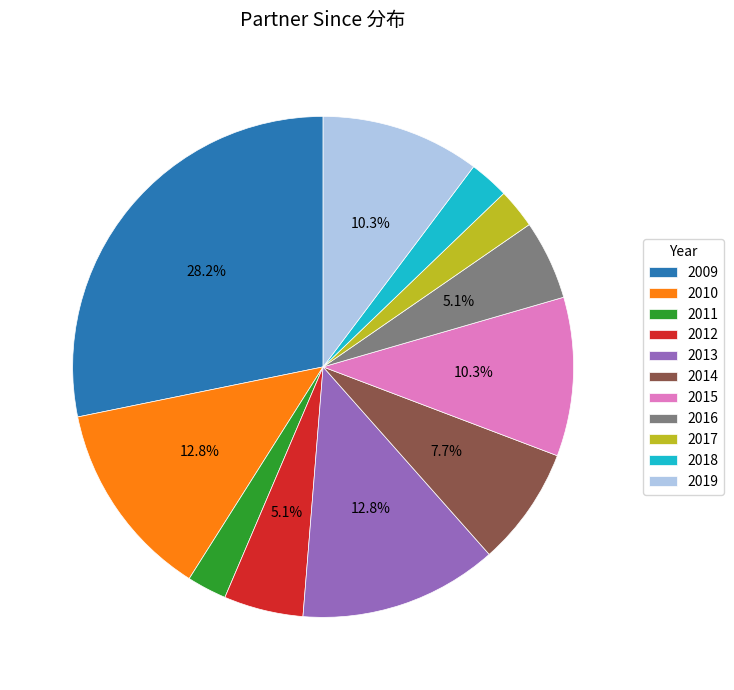

Is 2009 the majority of the pie?

No